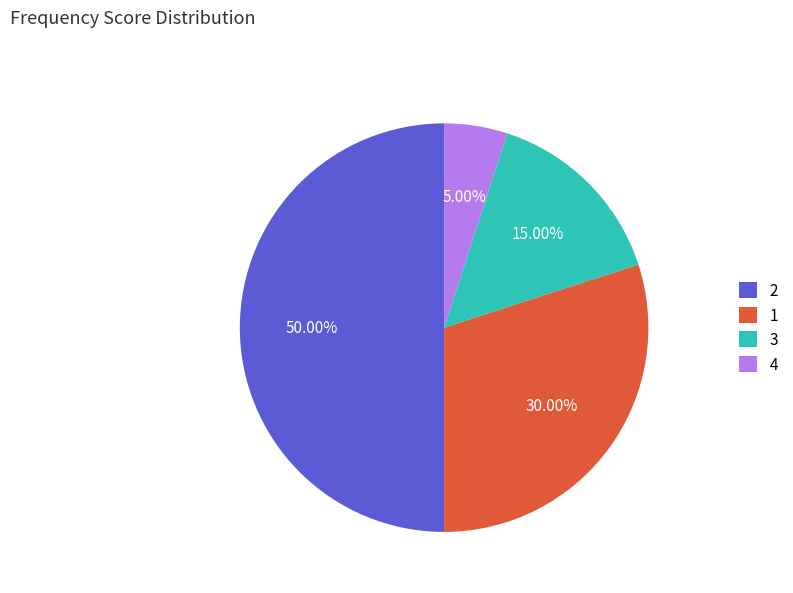

Which category has the smallest portion of the pie?

4